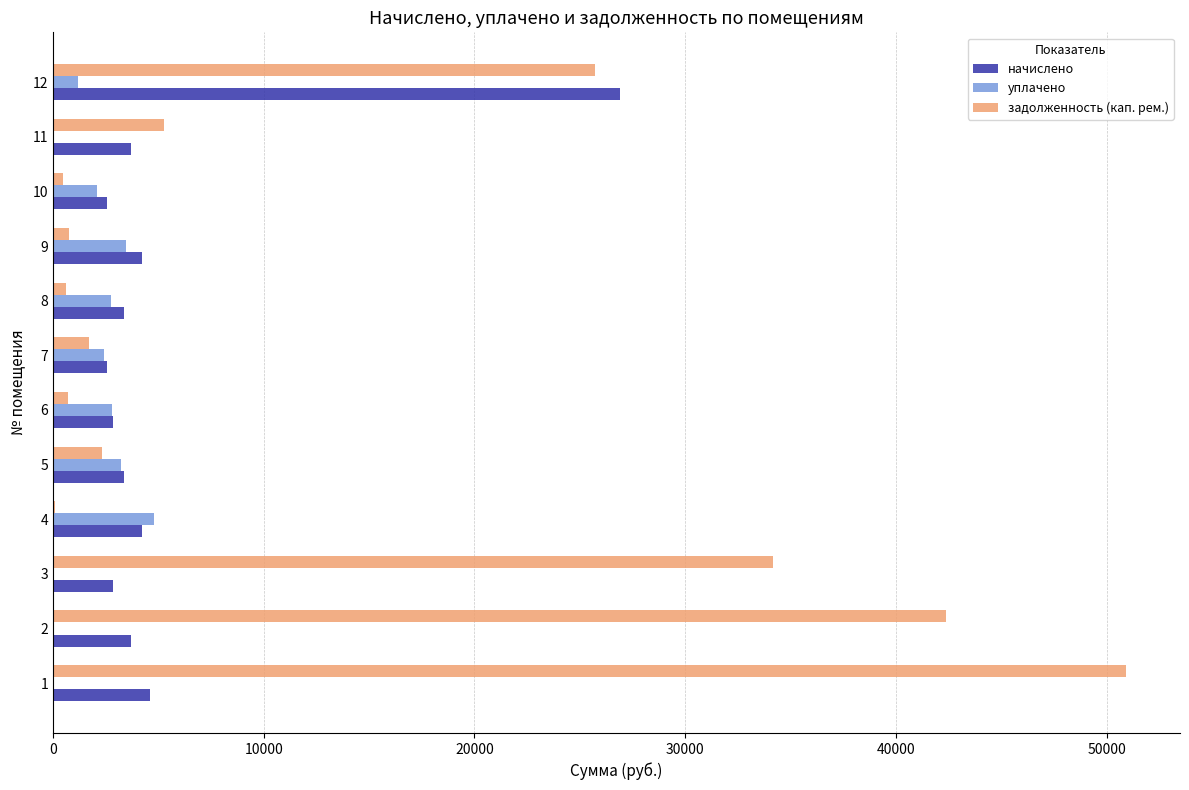

Which series has the largest total across all categories?

задолженность (кап. рем.)